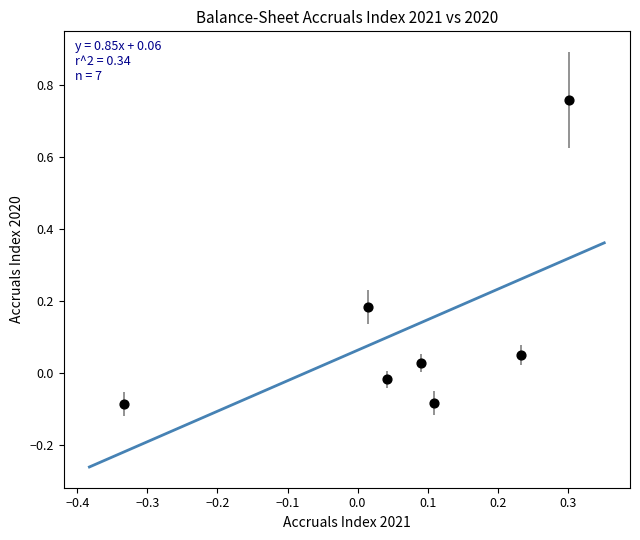

What is the range of X values (max minus min)?

0.6